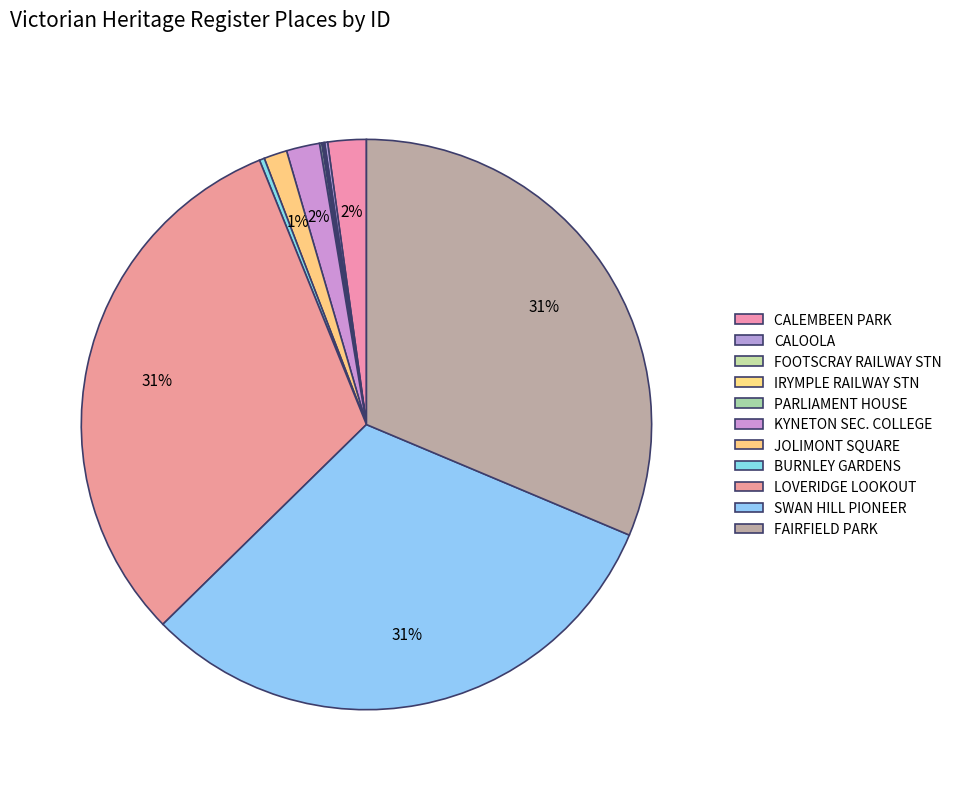

To the nearest percent, what is the difference between the largest and smallest slice percentages?

31%